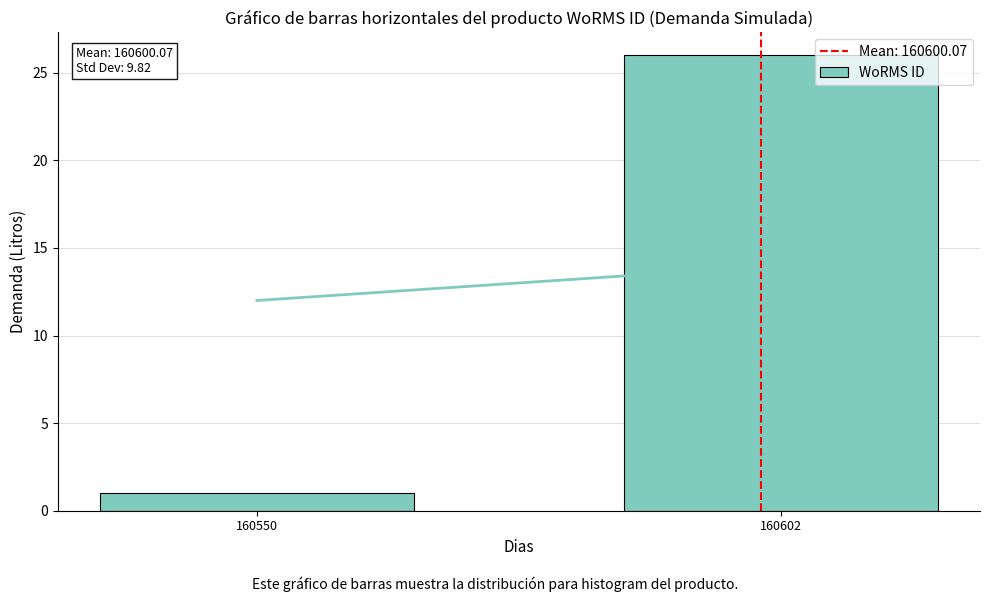

Reading right to left, transcribe all the data shown in this chart.

26	1